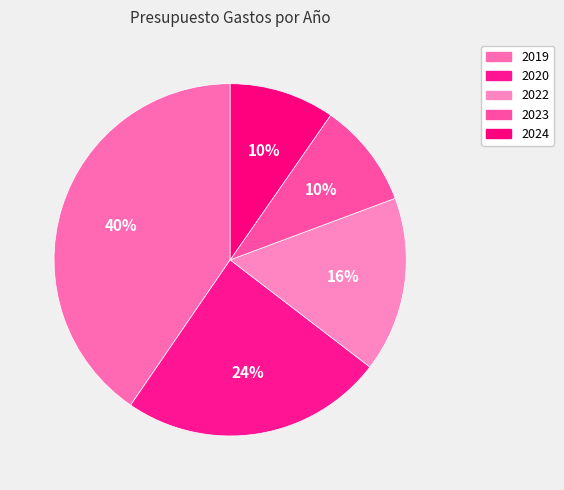

Which category has the smallest portion of the pie?

2023